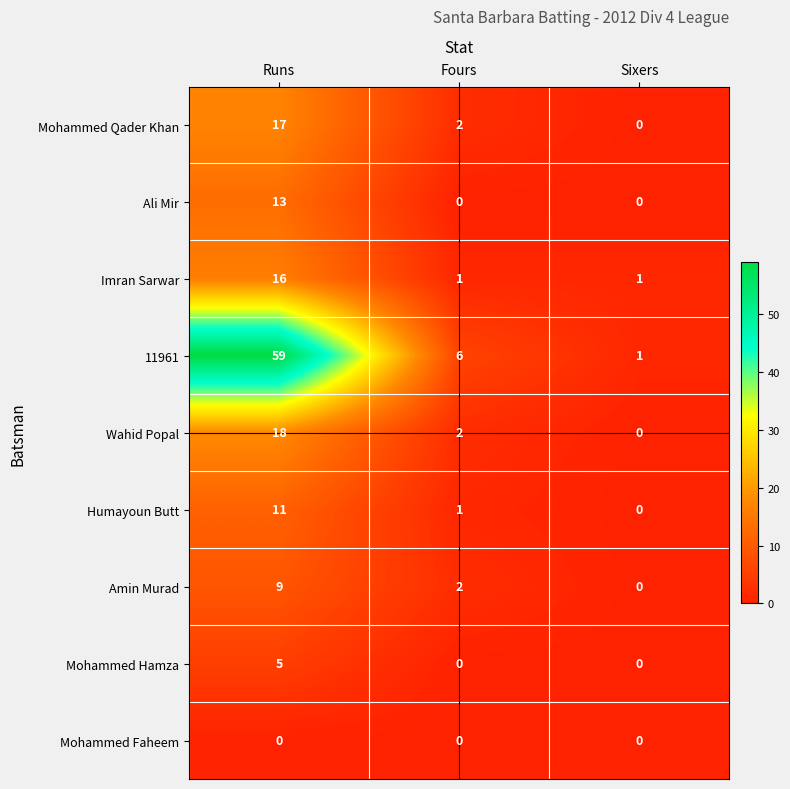

What is the sum of all Mohammed Qader Khan values?

19